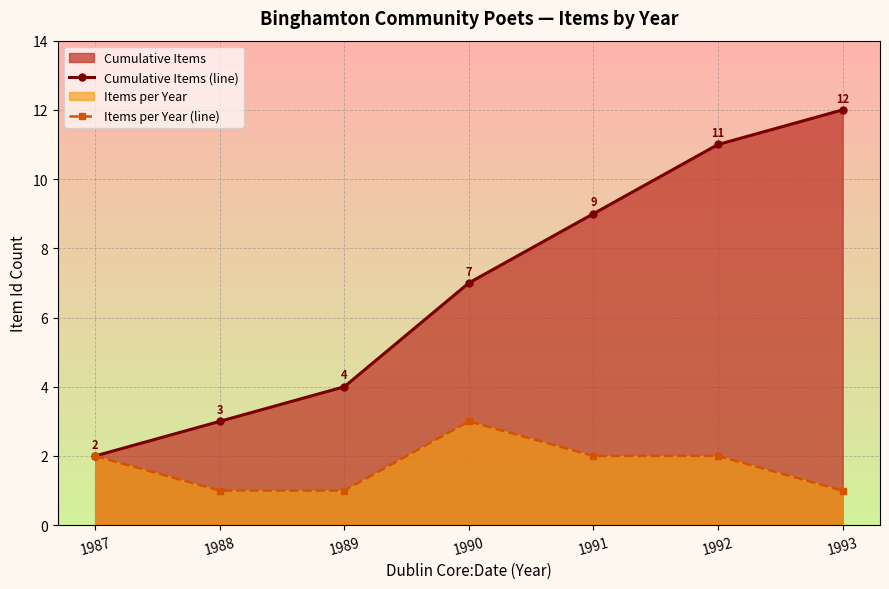

True or false: Cumulative Items (line) has a value of 1 at 1988.

False